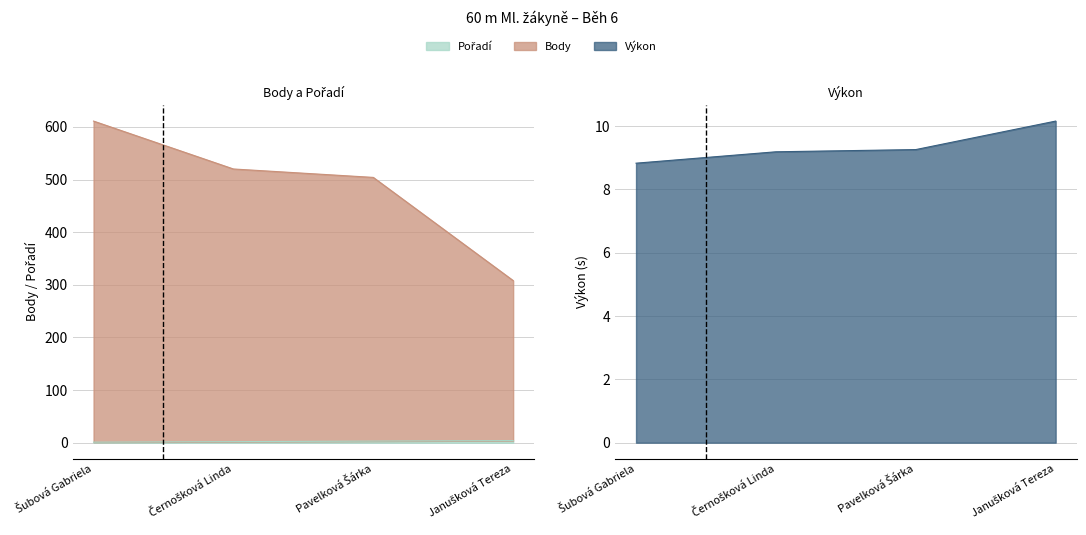

What is the approximate value of Body at Pavelková Šárka?

504.0